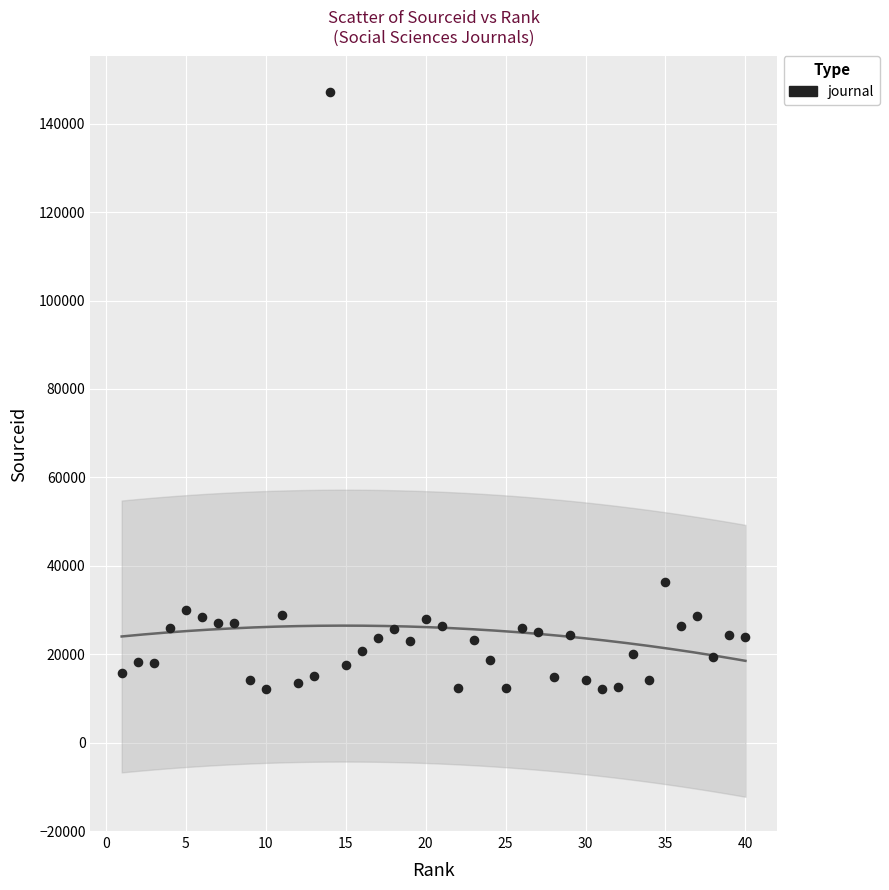

What is the range of Y values (max minus min)?

135178